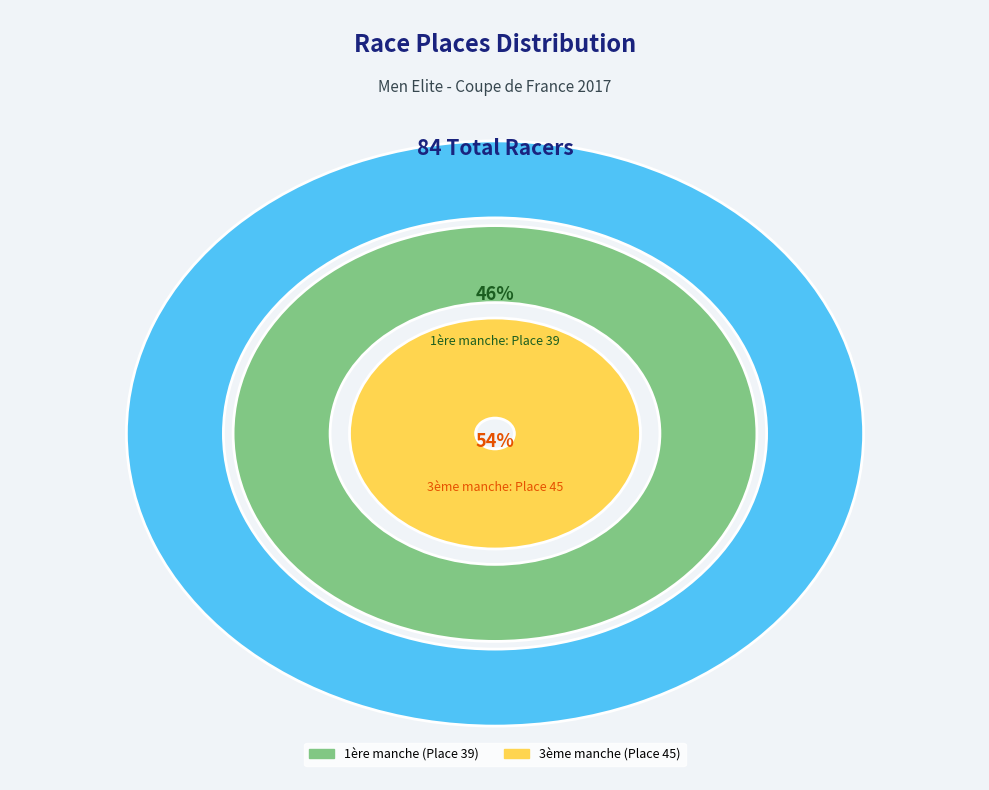

Does 1ère manche de la Coupe de France represent more than half of the total?

No